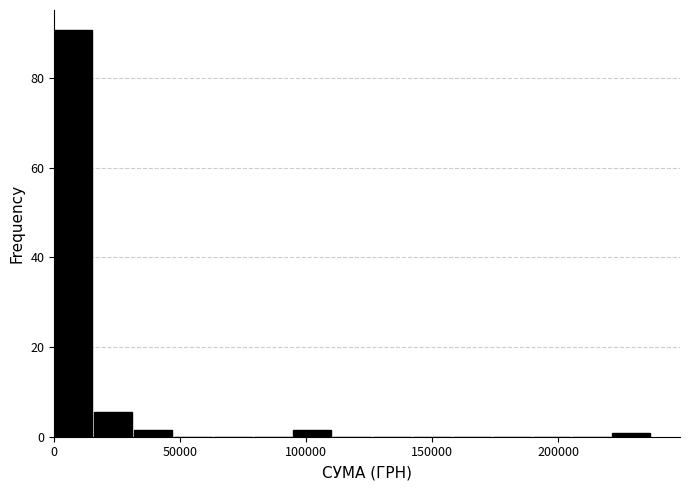

Around what value on the x-axis is the tallest bar? Give the approximate position of its centre, as read against the axis.

10000